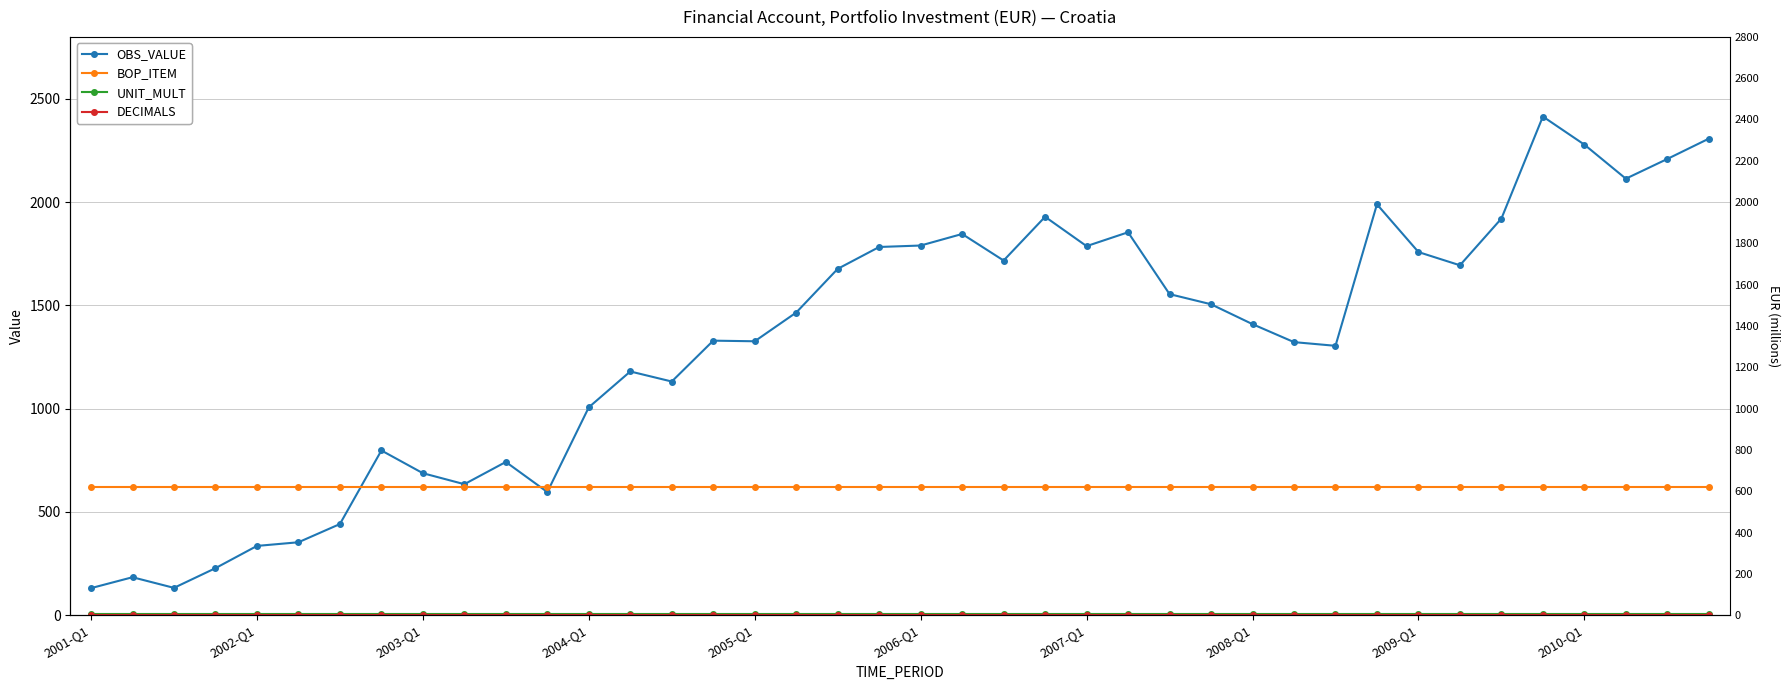

What is the spread (max minus min) of values at 25?

1853.9